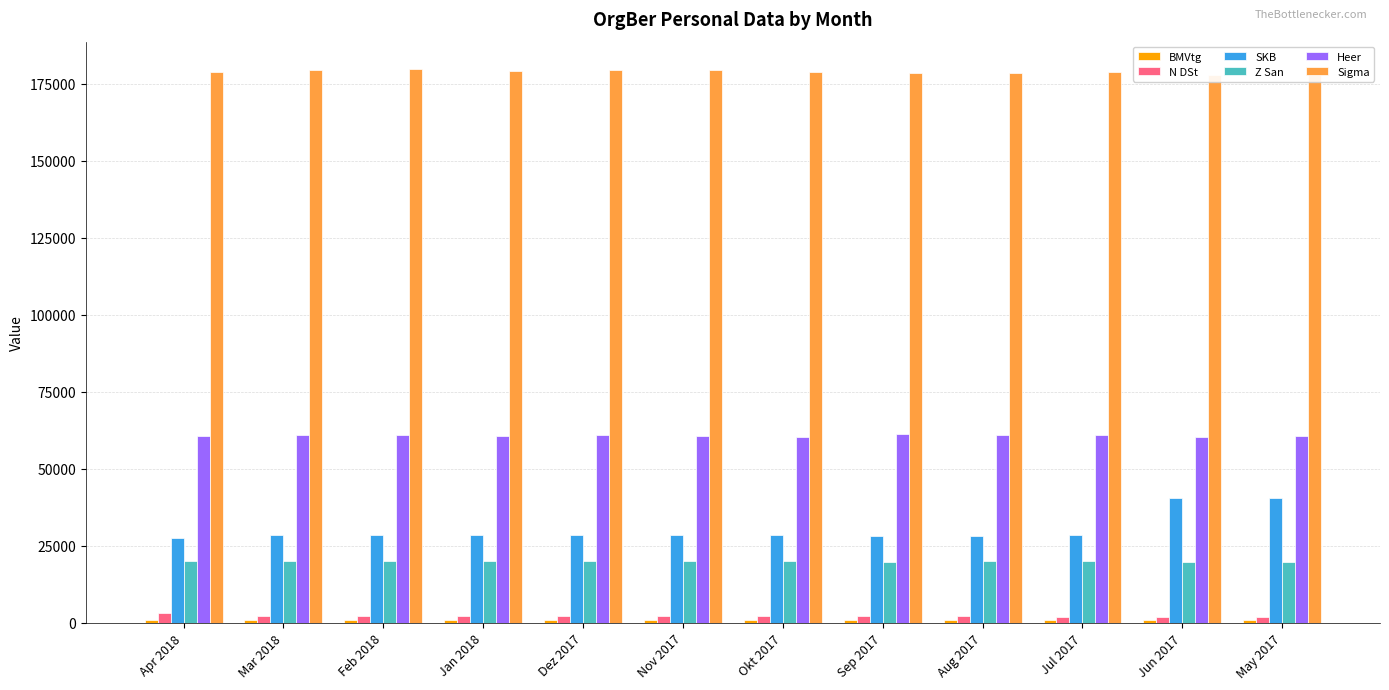

Read the N DSt value at Sep 2017, to the nearest 100.

2300